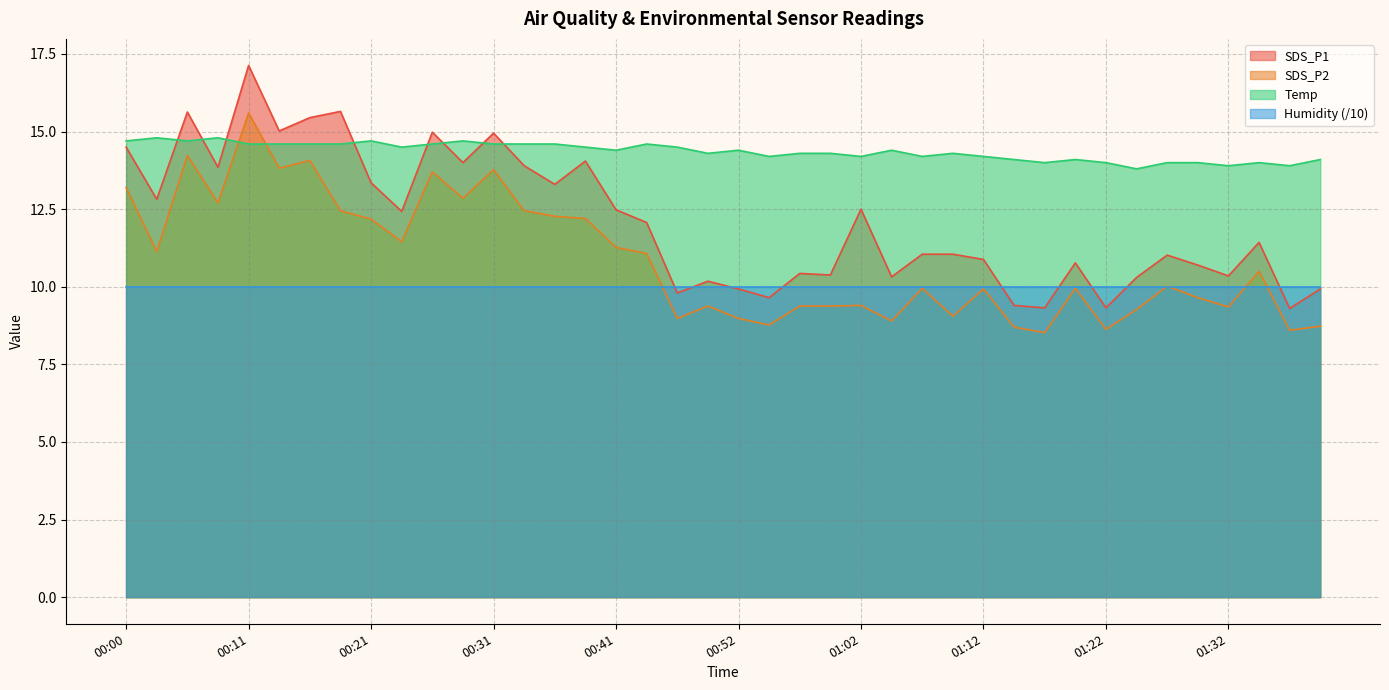

Does the chart have visible grid lines?

Yes